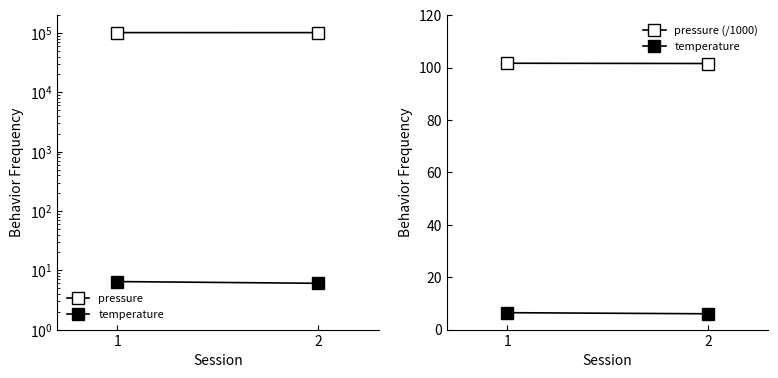

What is the minimum value for pressure?

101550.8